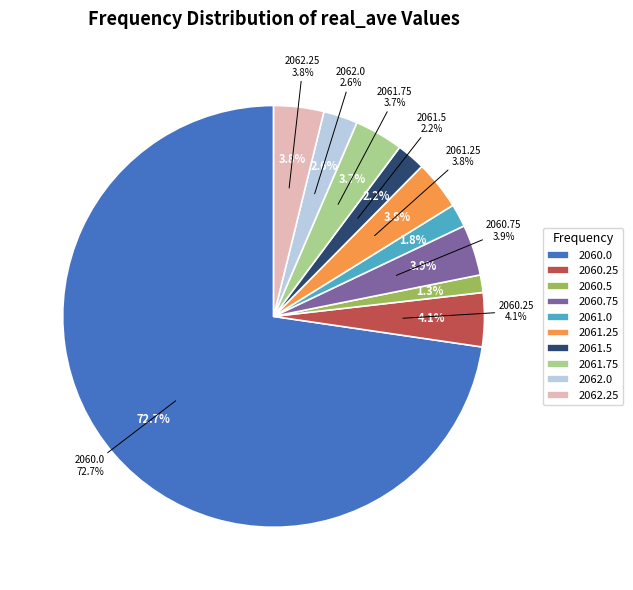

What is the smallest slice in the pie chart?

2060.5